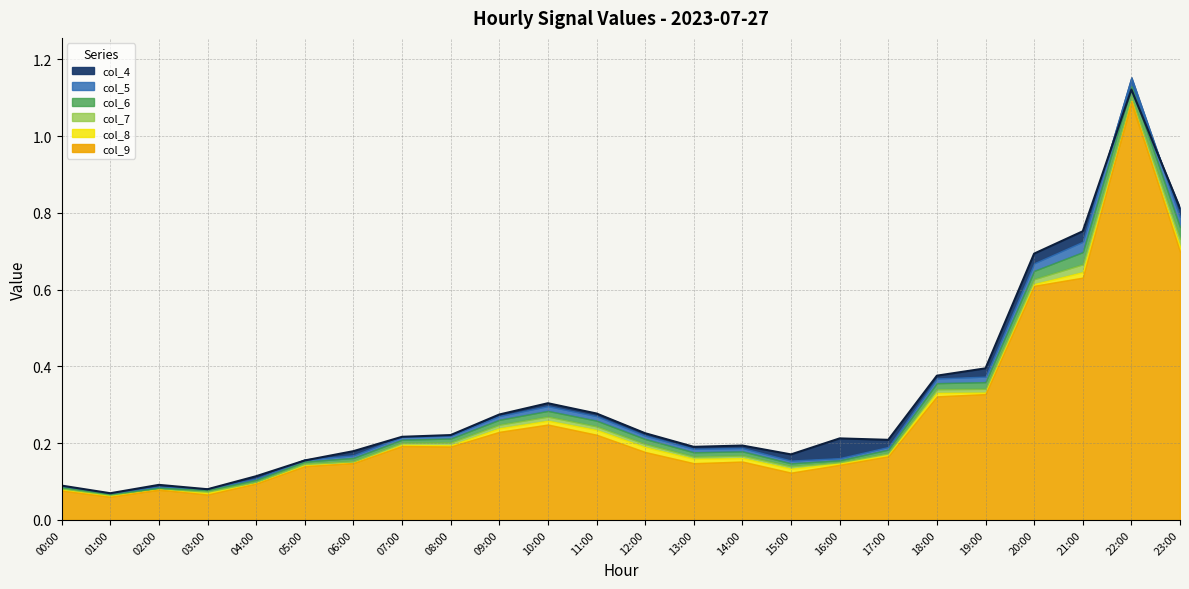

True or false: col_9 has a value of 0.2 at 12:00.

True